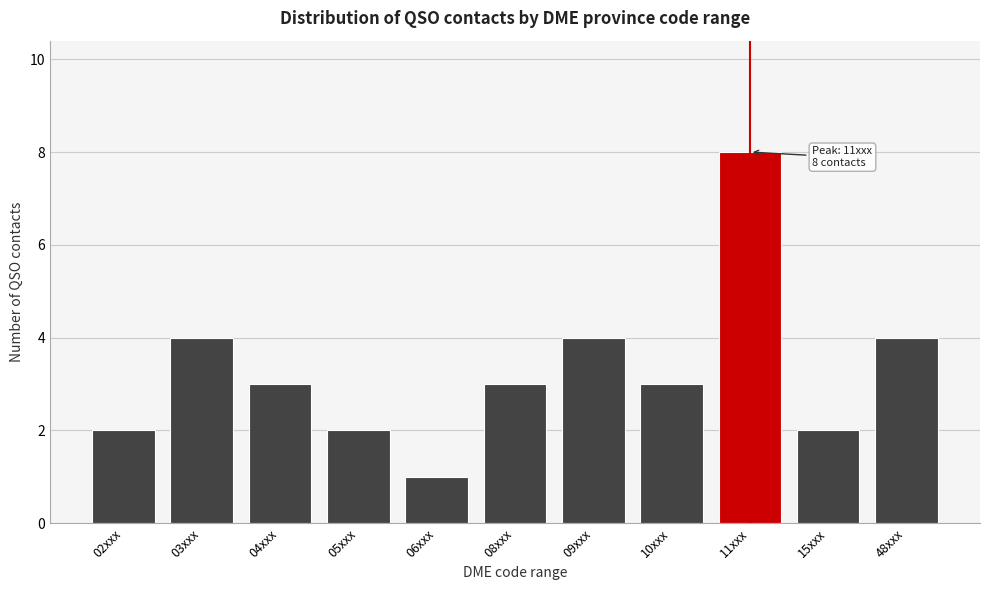

Reading left to right, transcribe all the data shown in this chart.

02xxx=2	03xxx=4	04xxx=3	05xxx=2	06xxx=1	08xxx=3	09xxx=4	10xxx=3	11xxx=8	15xxx=2	48xxx=4